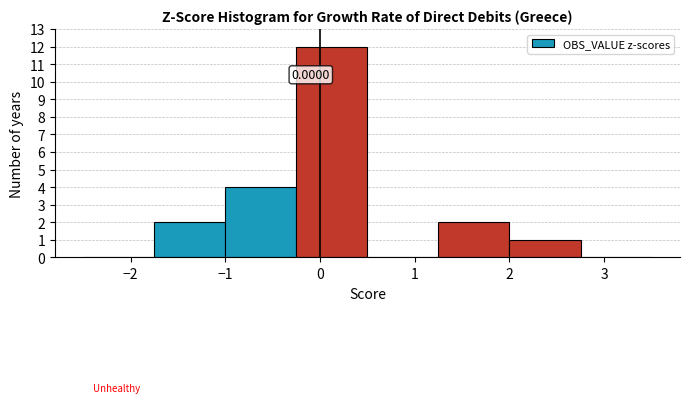

Over which range of the x-axis is the bar tallest?

-0.25 to 0.50